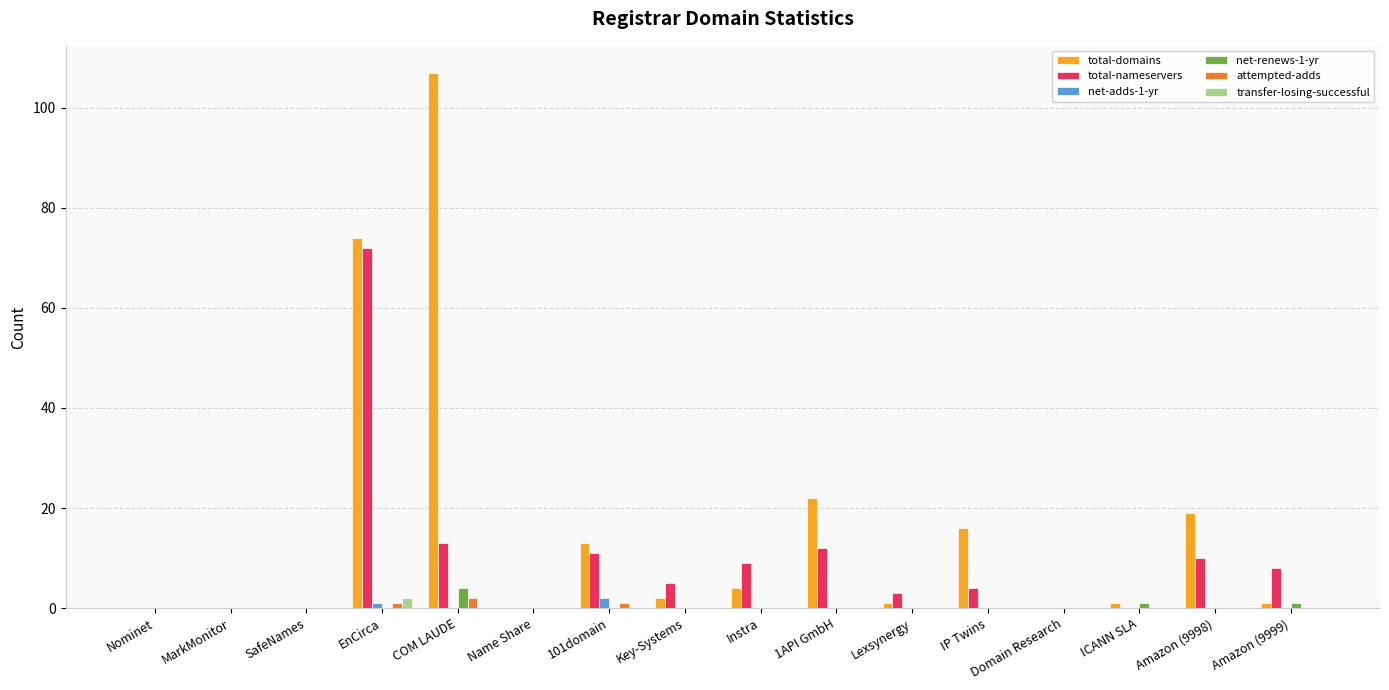

Which series has the largest total across all categories?

total-domains